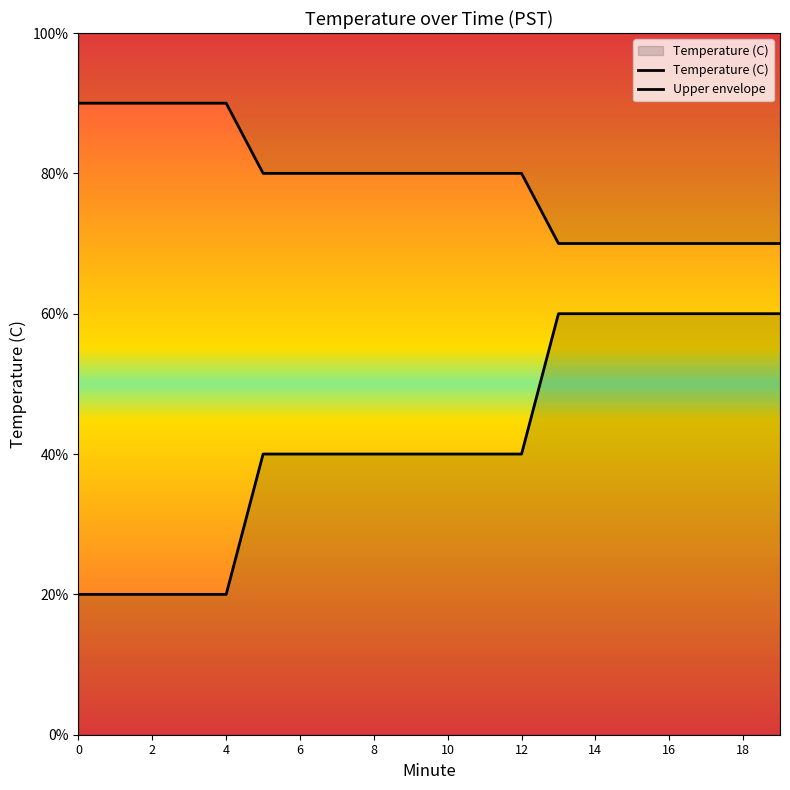

Which has a higher value, 13 or 8?

13